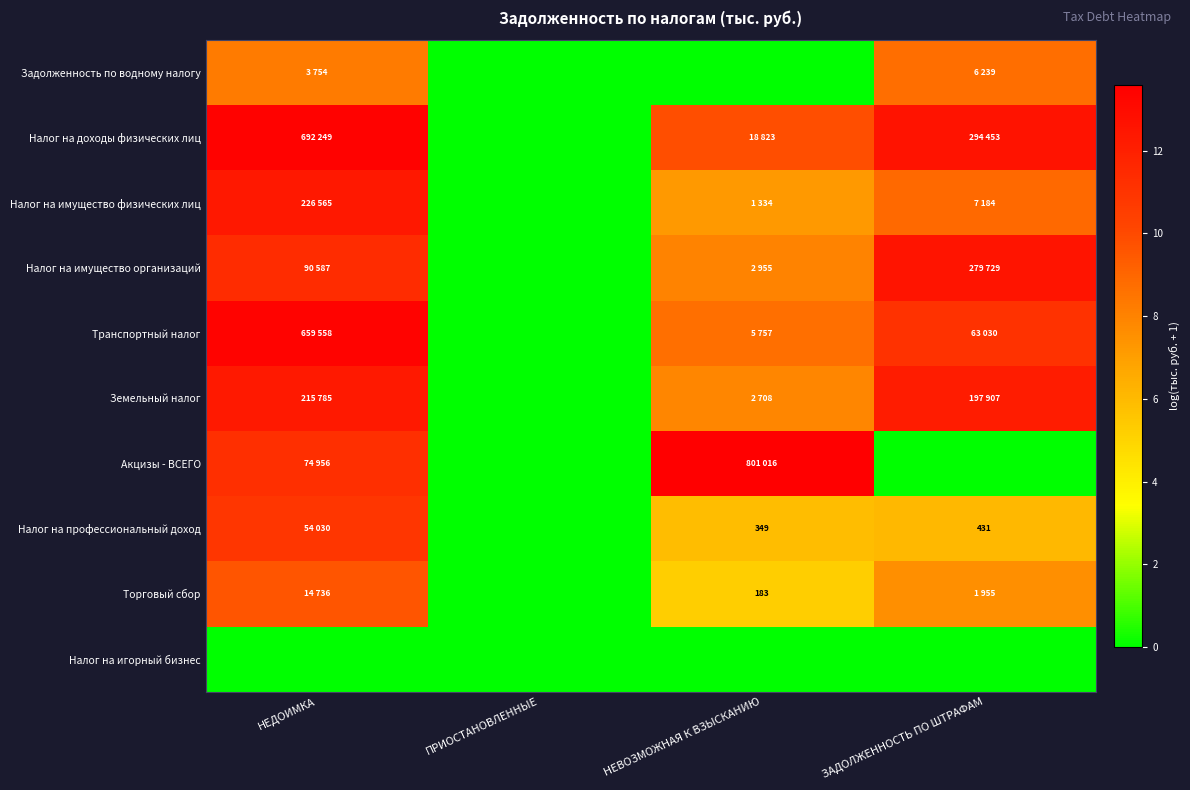

What is the difference between the maximum and minimum values in the Торговый сбор series?

9.6